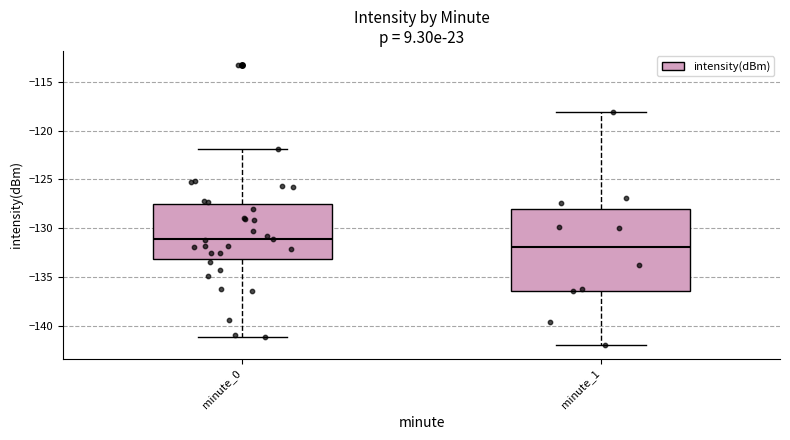

Which box is the tallest, from its lower edge to its upper edge?

minute_1